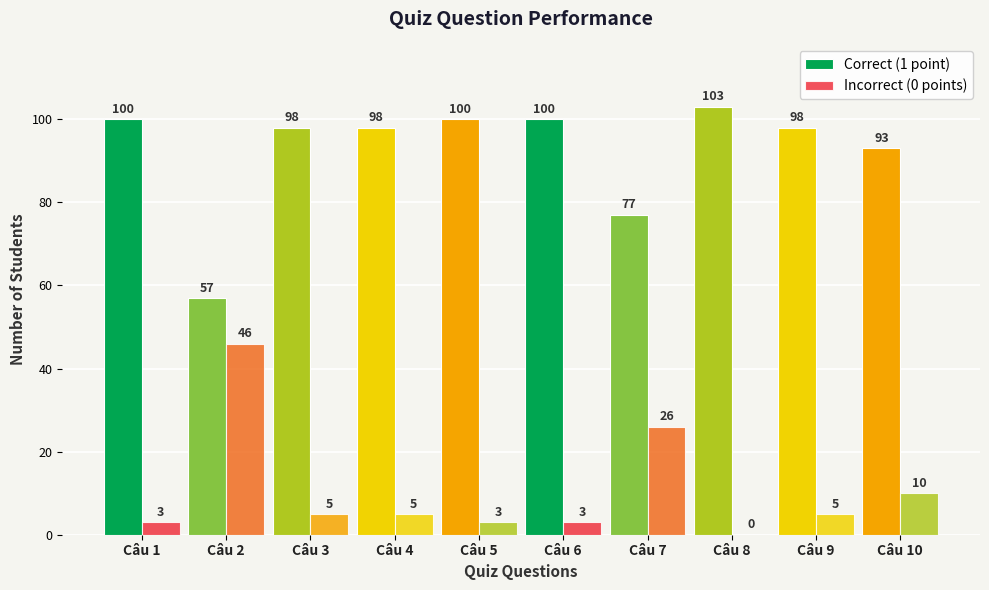

How many series are shown in this chart?

2